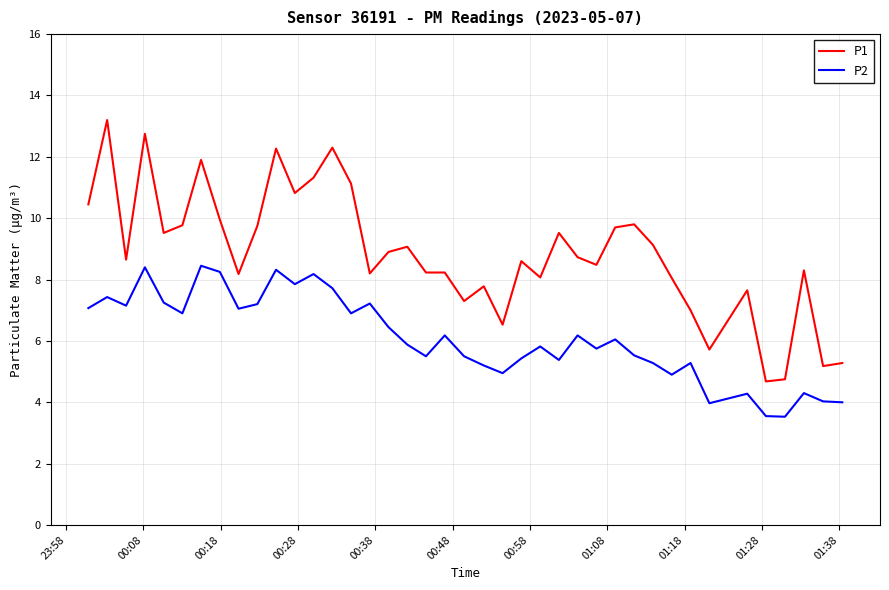

True or false: P2 and P1 cross at least once.

False